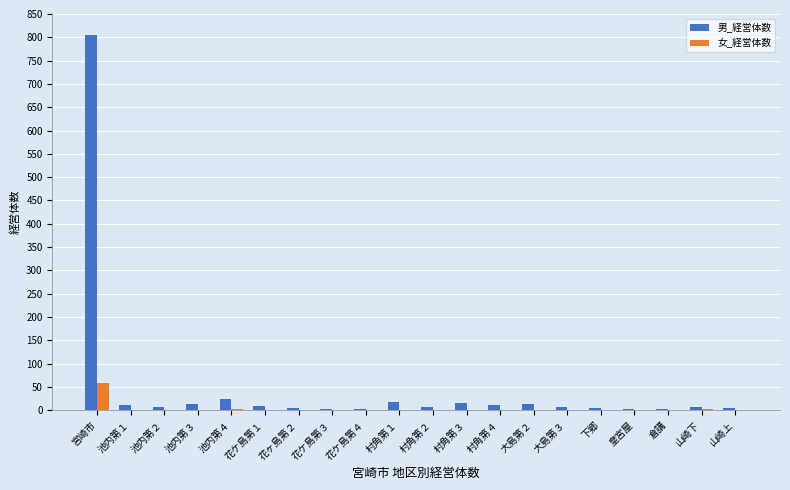

Which label corresponds to the largest value in the chart?

宮崎市